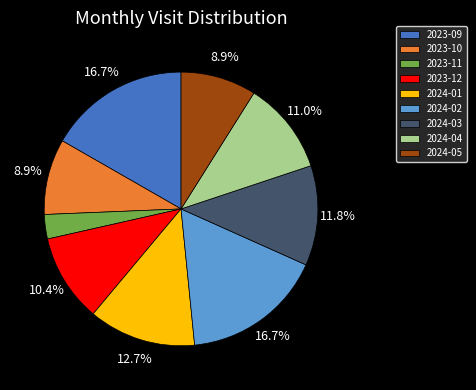

What portion of the pie excludes 2024-01?

87.3%